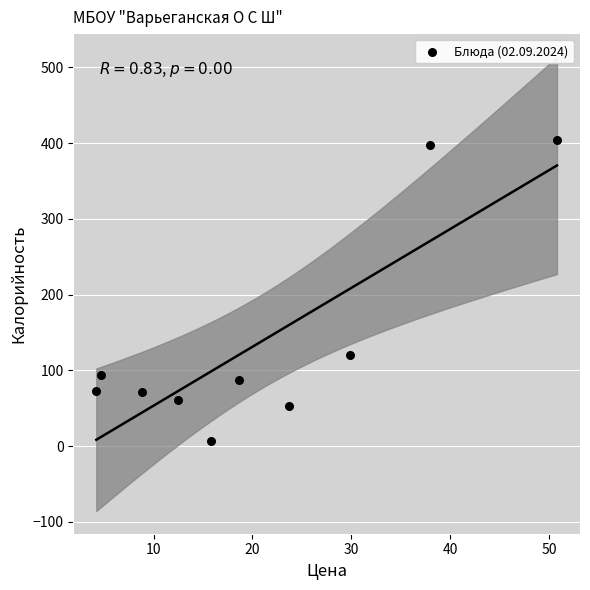

What Y value in the scatter plot is closest to 205?

120.0